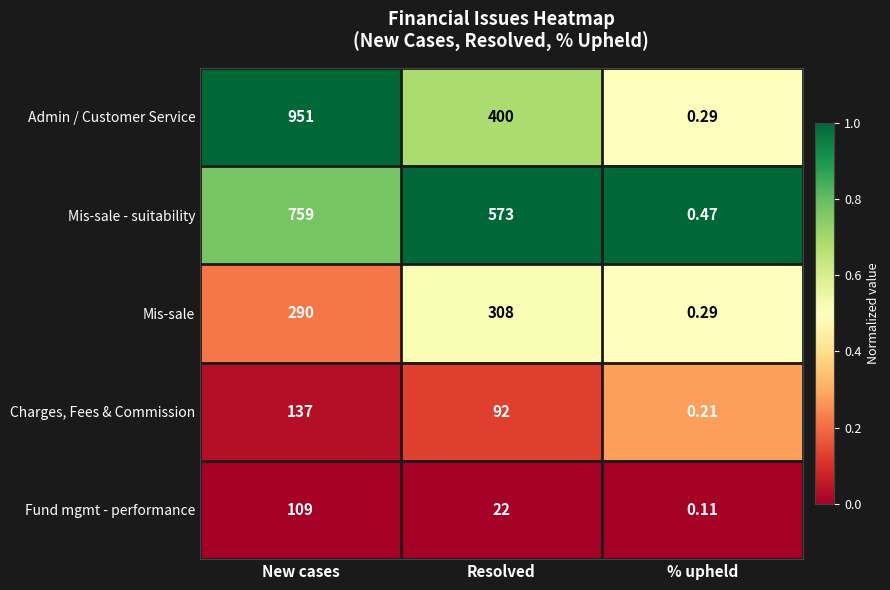

Where is Mis-sale - suitability nearest to the value 379?

Resolved